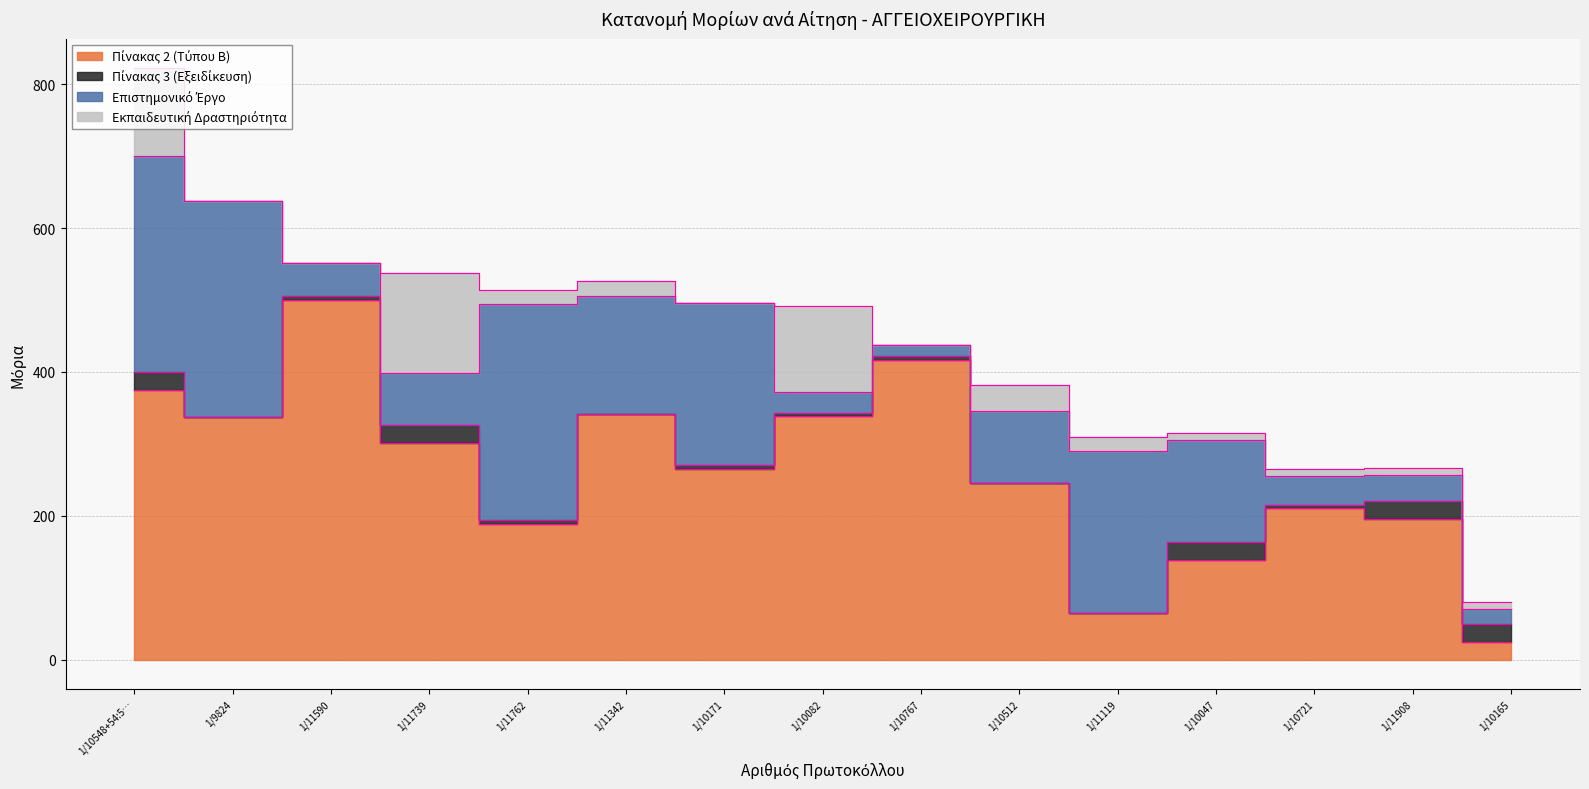

Which series has the widest spread of values?

Πίνακας 2 (Τύπου Β)